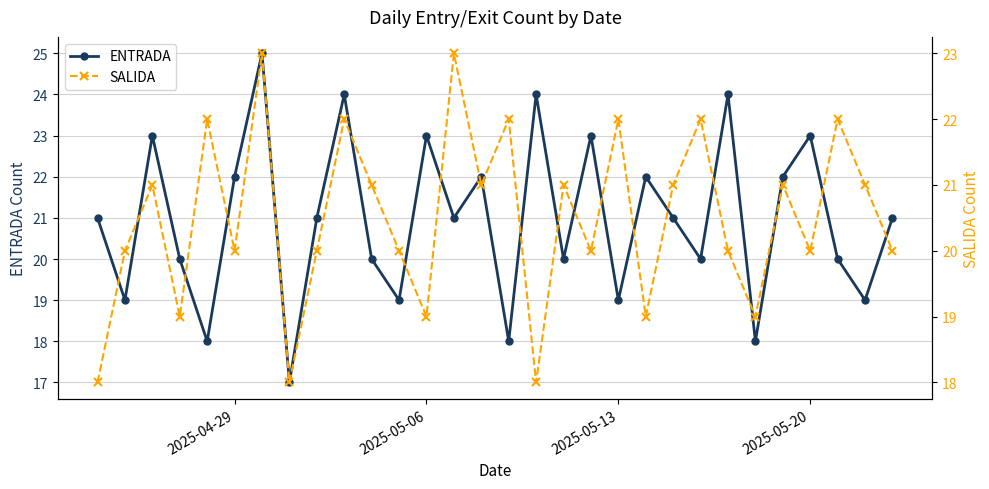

What is the difference between the second highest and second lowest values in the ENTRADA series?

6